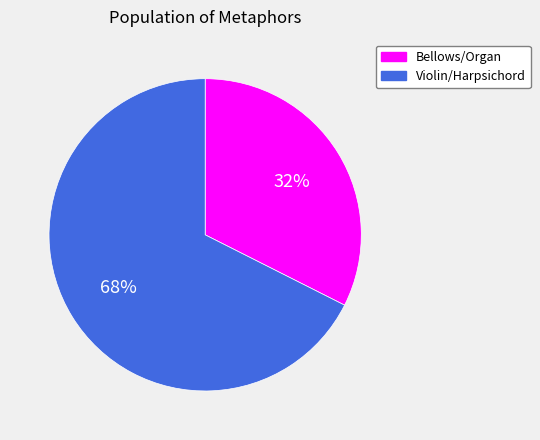

Is there a majority slice in this chart?

Yes